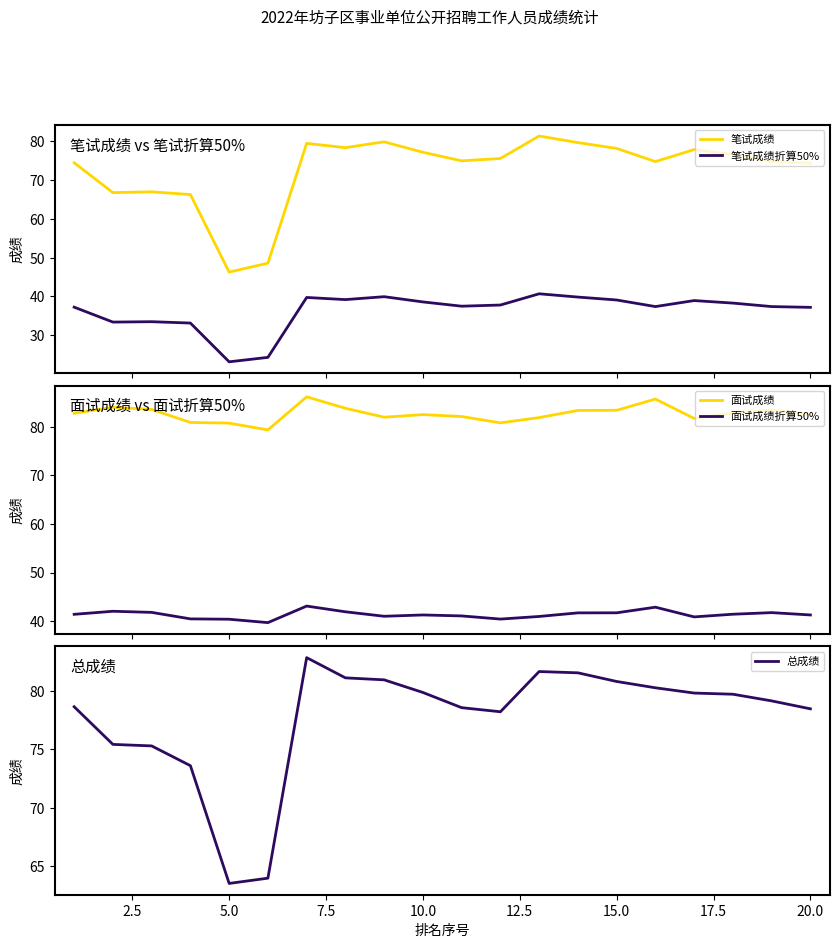

What is the lowest value of the 面试成绩折算50% series?

39.7